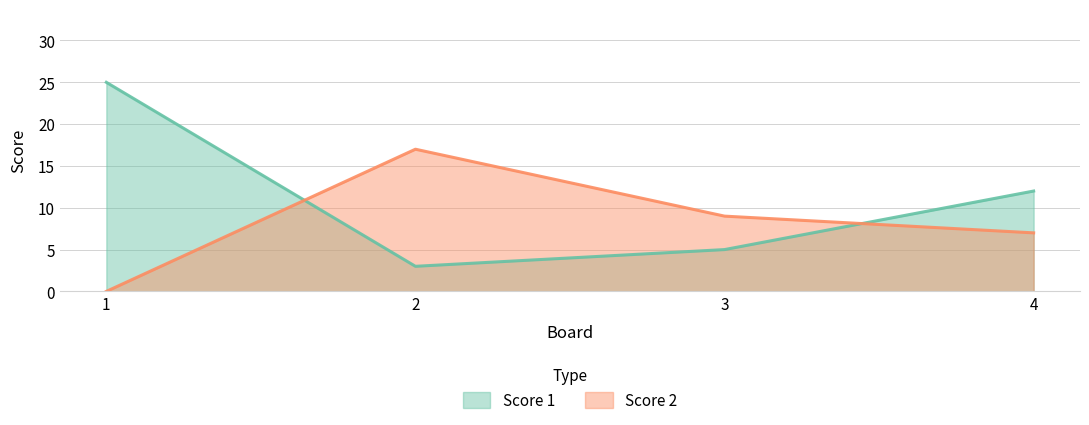

At which category is the sum across all series the highest?

1